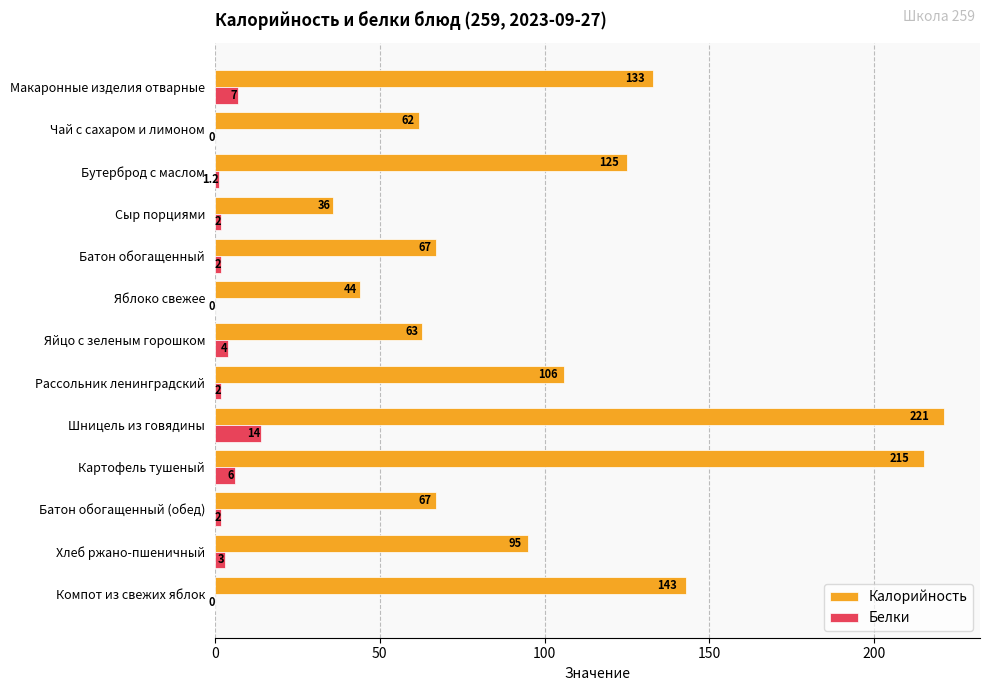

How many positive values does the Белки series have?

10